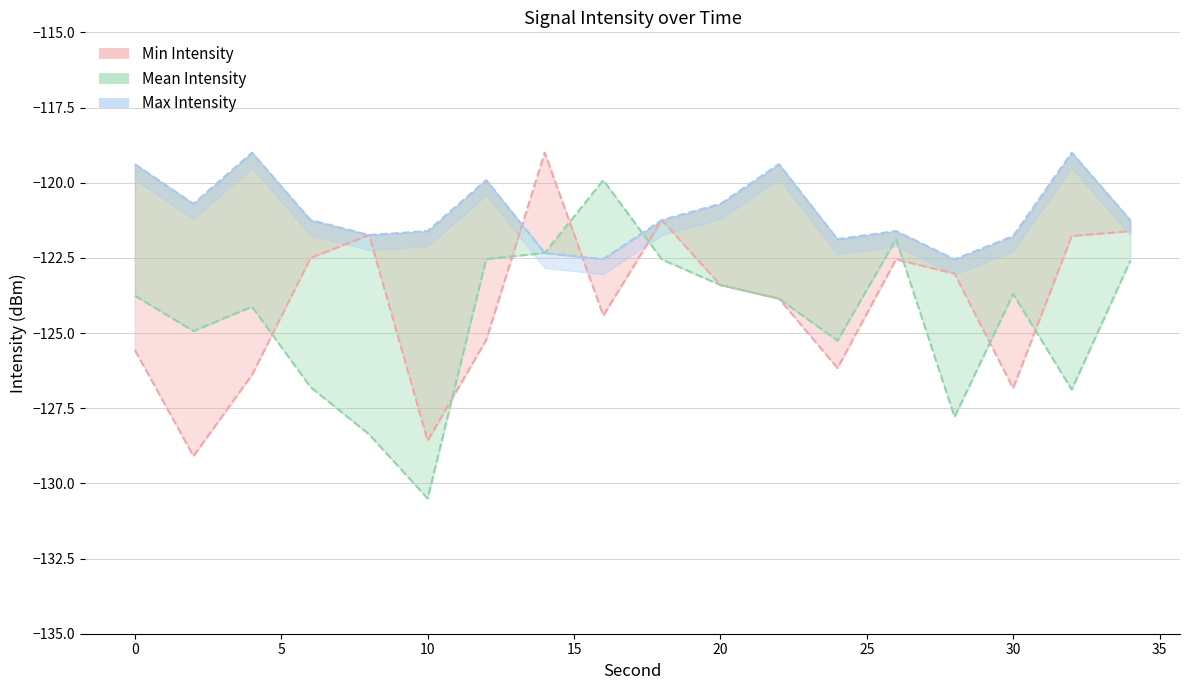

Count the number of data series in this chart.

3